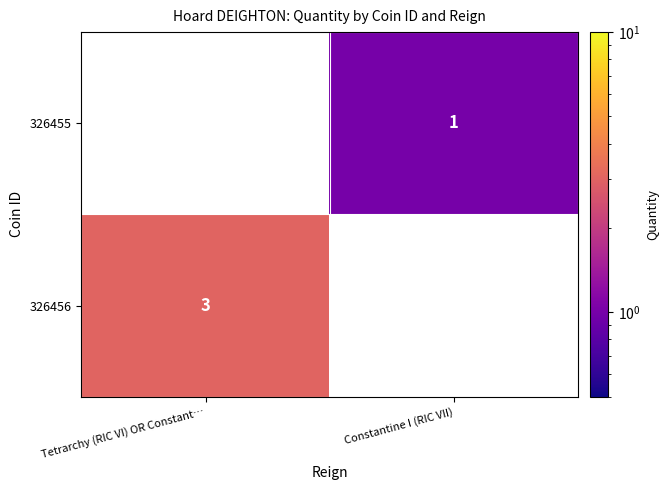

Is the value of 326456 at Tetrarchy (RIC VI) OR Constant… greater than the value of 326455 at Constantine I (RIC VII)?

Yes